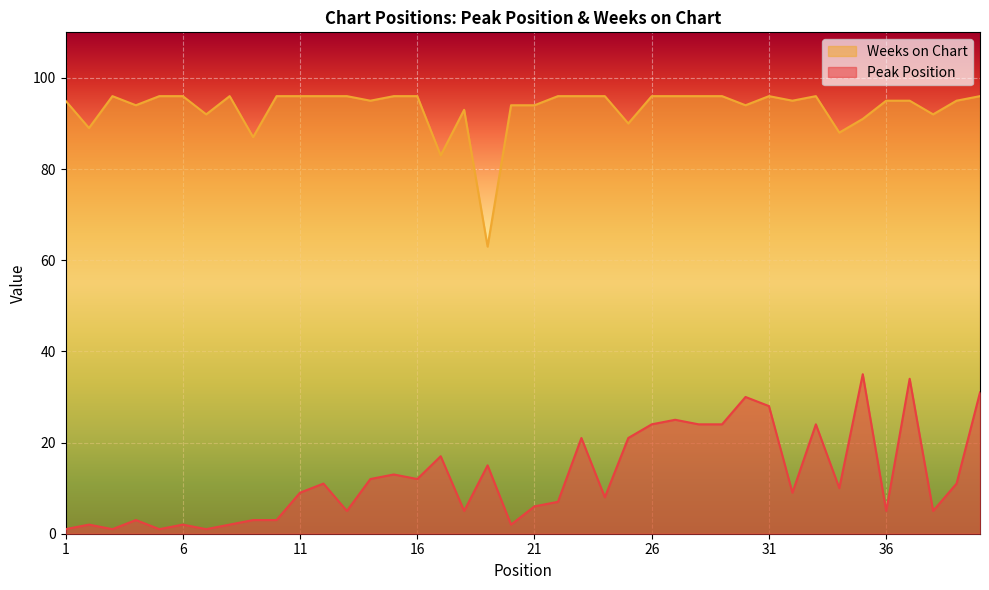

Rank the series at 31 from highest to lowest value.

Weeks on Chart, Peak Position